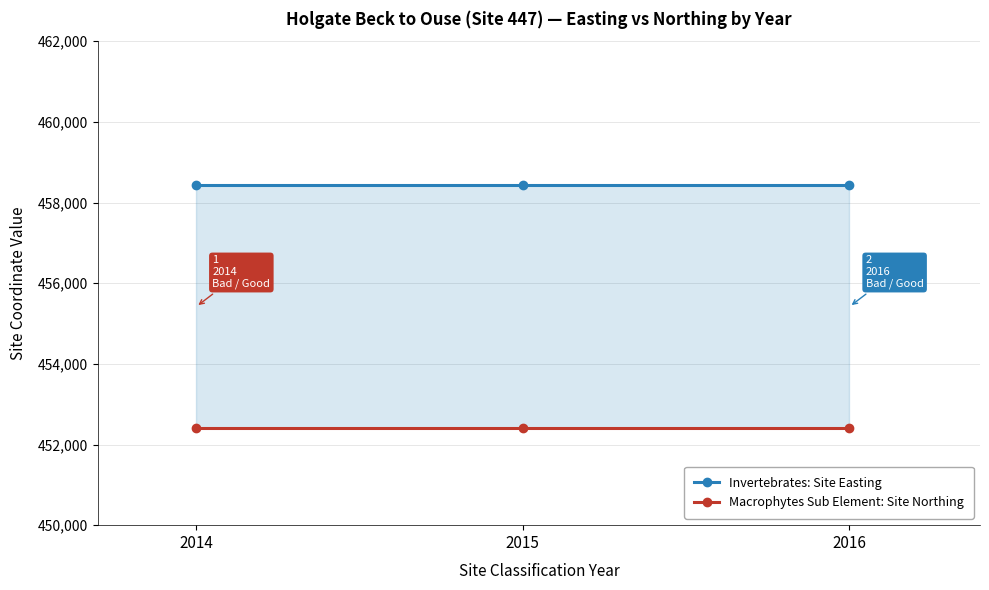

Reading left to right, transcribe all the data shown in this chart.

Invertebrates: Site Easting: 2014=458422	2015=458422	2016=458422
Macrophytes Sub Element: Site Northing: 2014=452408	2015=452408	2016=452408